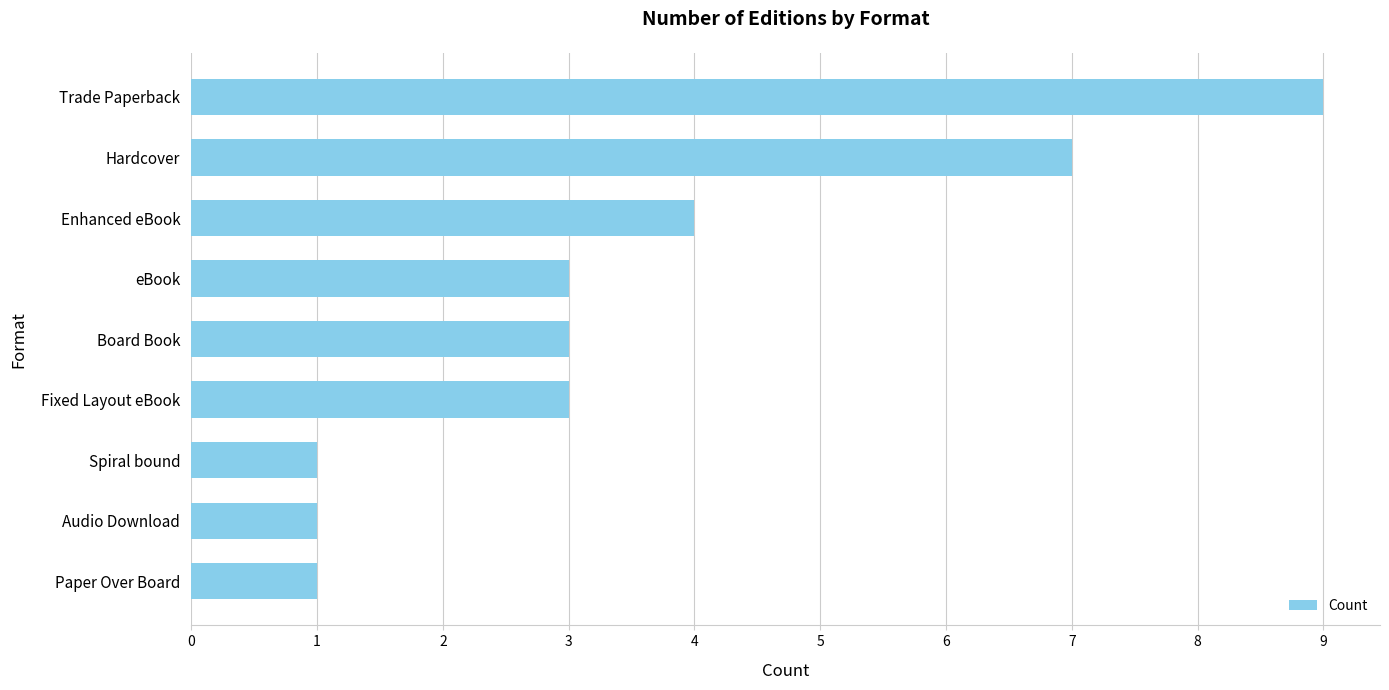

What is the ratio of the value at Spiral bound to the value at eBook?

0.3